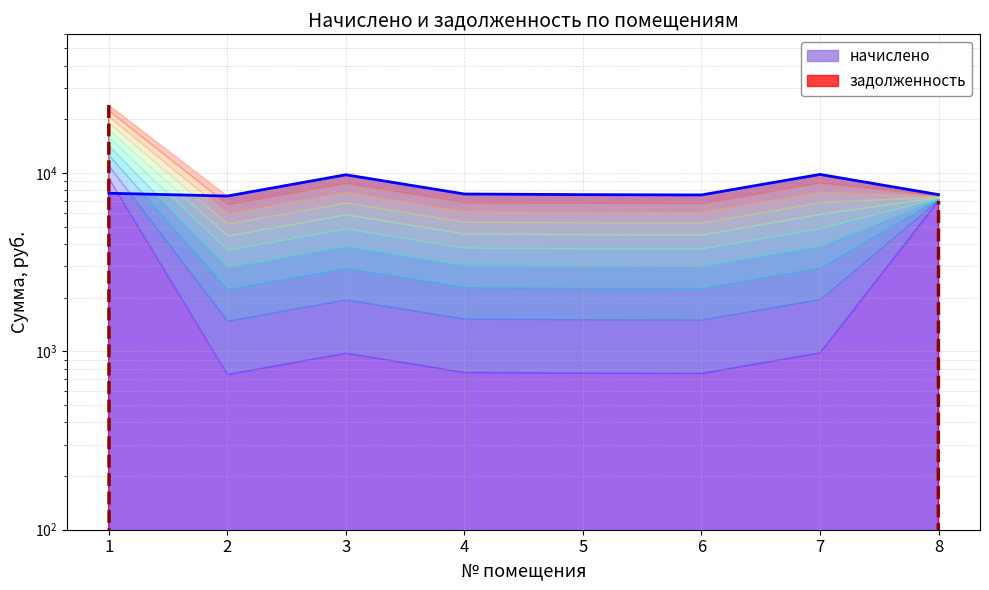

Between 2 and 3, which series saw the biggest shift?

начислено